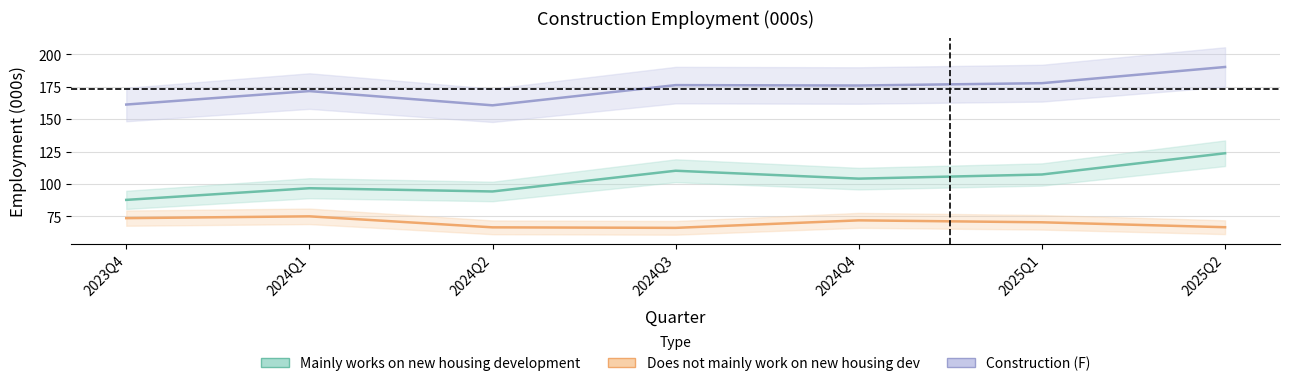

What position from the right is 2024Q3?

4